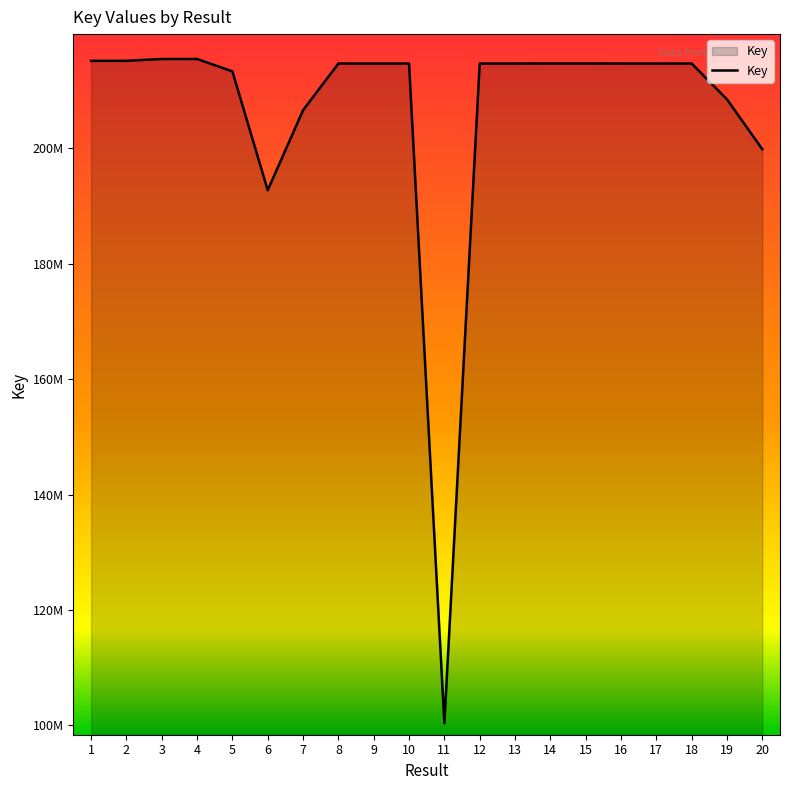

The value at 20 is 199838229. True or false?

True